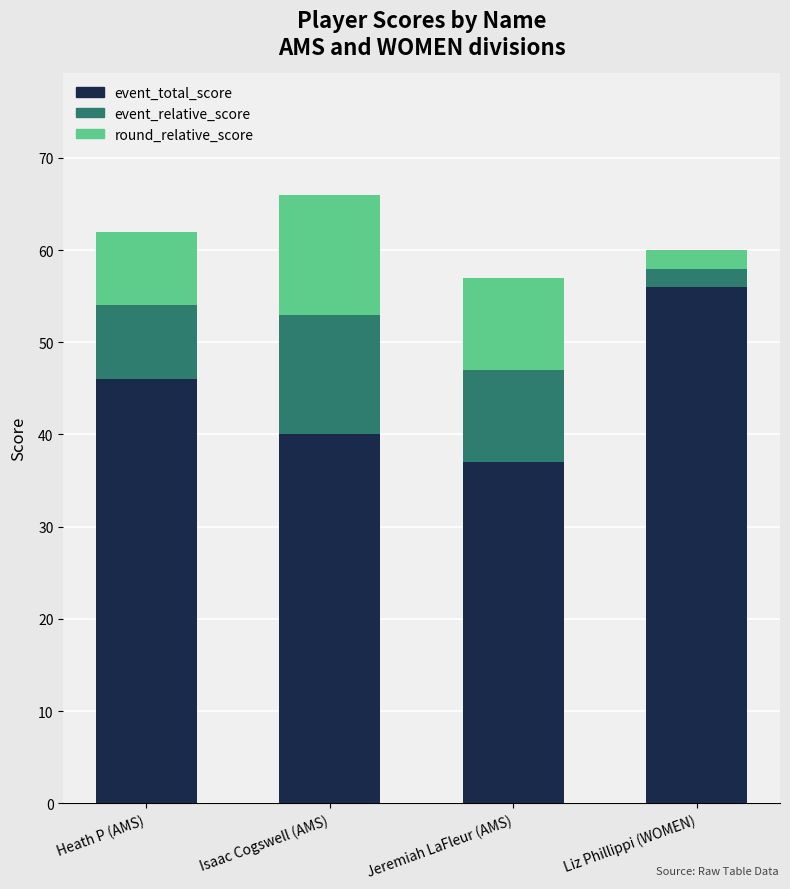

The event_total_score series shows 77 at Heath P (AMS). True or false?

False